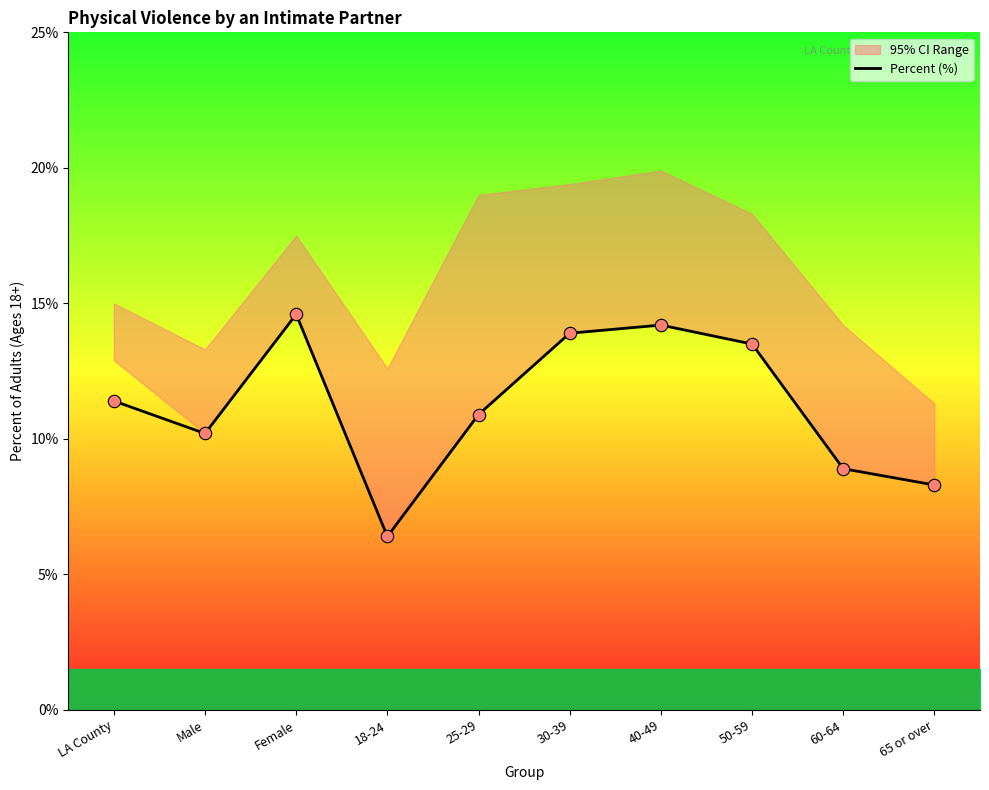

Approximately how many times larger is the value at Female compared to 30-39?

1.1